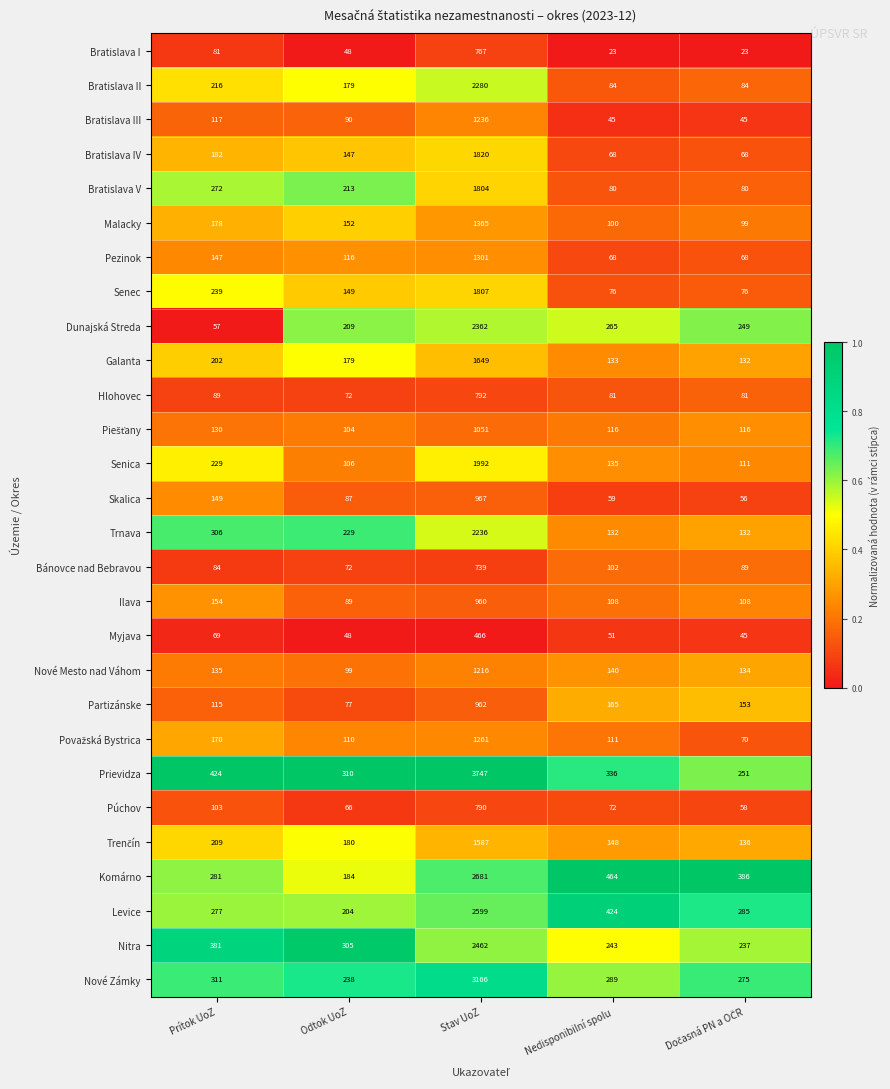

What value does the Púchov series have at Prítok UoZ, to the nearest 10?

100